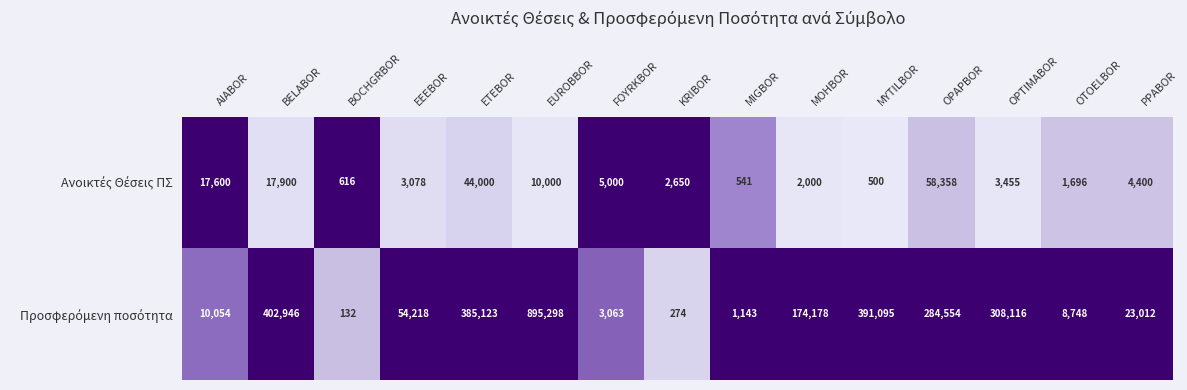

What is the difference between the highest and lowest values at EEEBOR?

51140